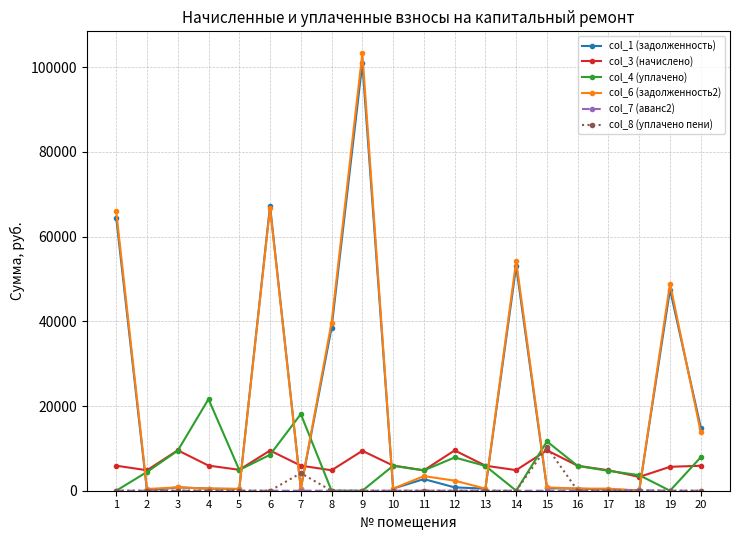

What is the greatest value displayed?

103301.9